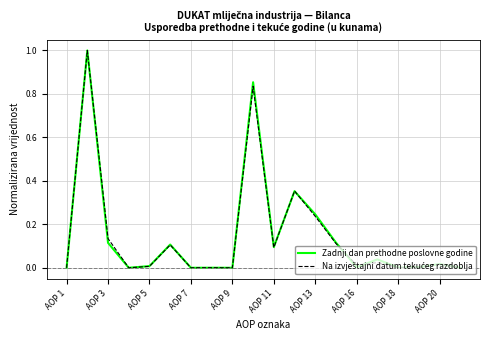

What is the highest value of the Zadnji dan prethodne poslovne godine series?

1.0